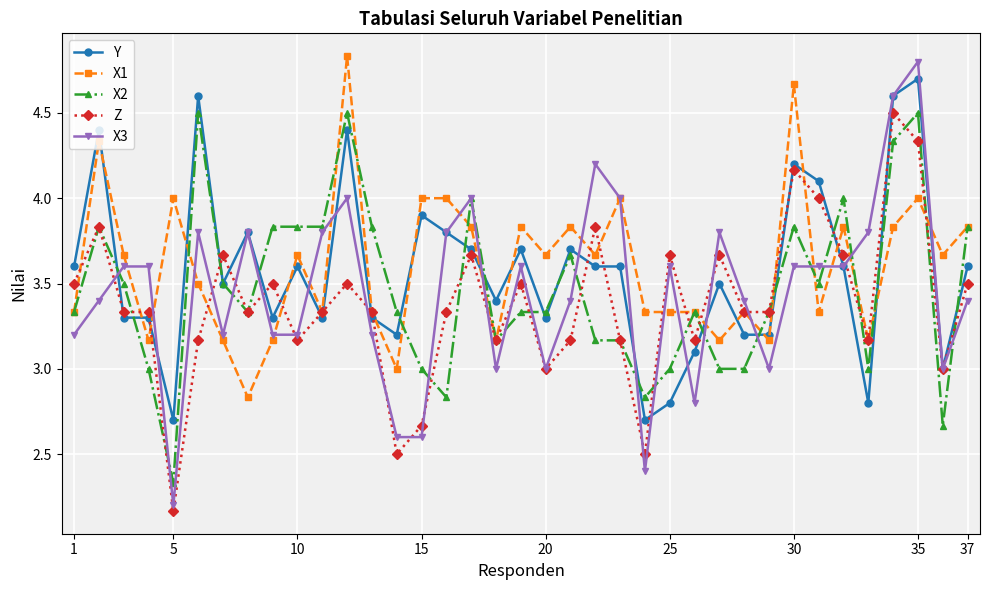

Which series ends up on top after the final intersection of X3 and Y?

Y